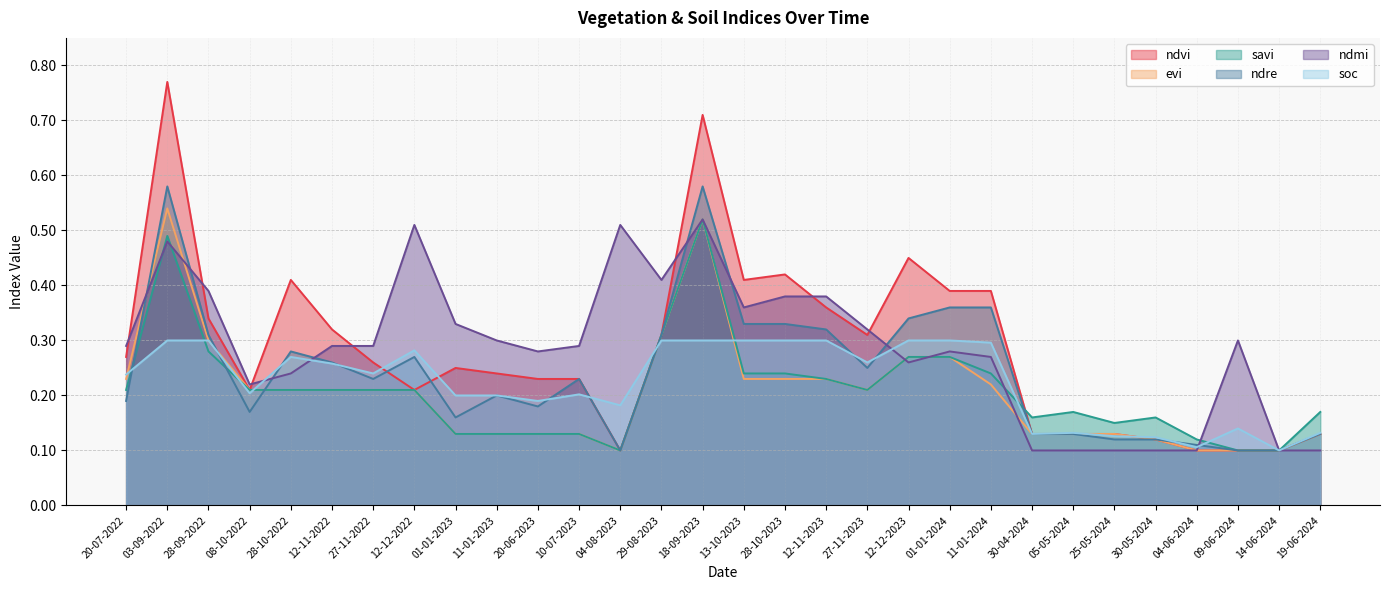

What is the maximum value shown in the chart?

0.8